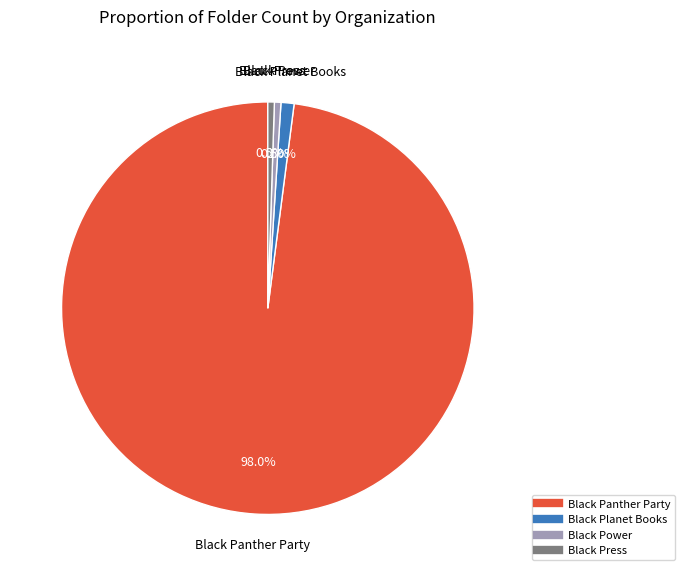

Which has a higher value, Black Planet Books or Black Power?

Black Planet Books